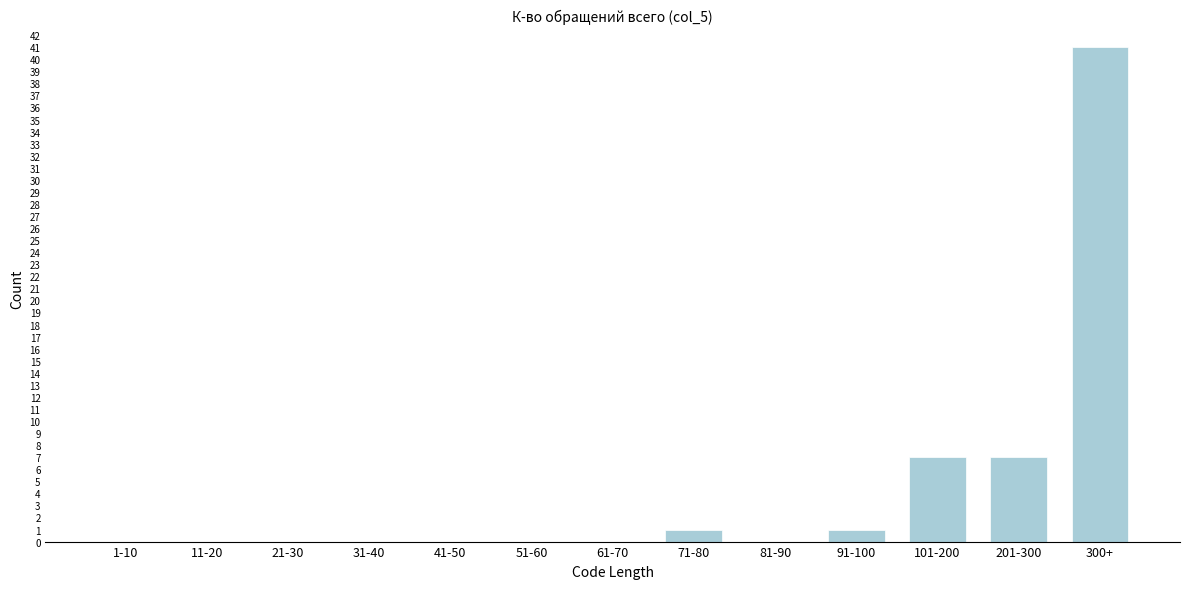

Reading left to right, what are all the values shown in this chart?

1-10=0	11-20=0	21-30=0	31-40=0	41-50=0	51-60=0	61-70=0	71-80=1	81-90=0	91-100=1	101-200=7	201-300=7	300+=41